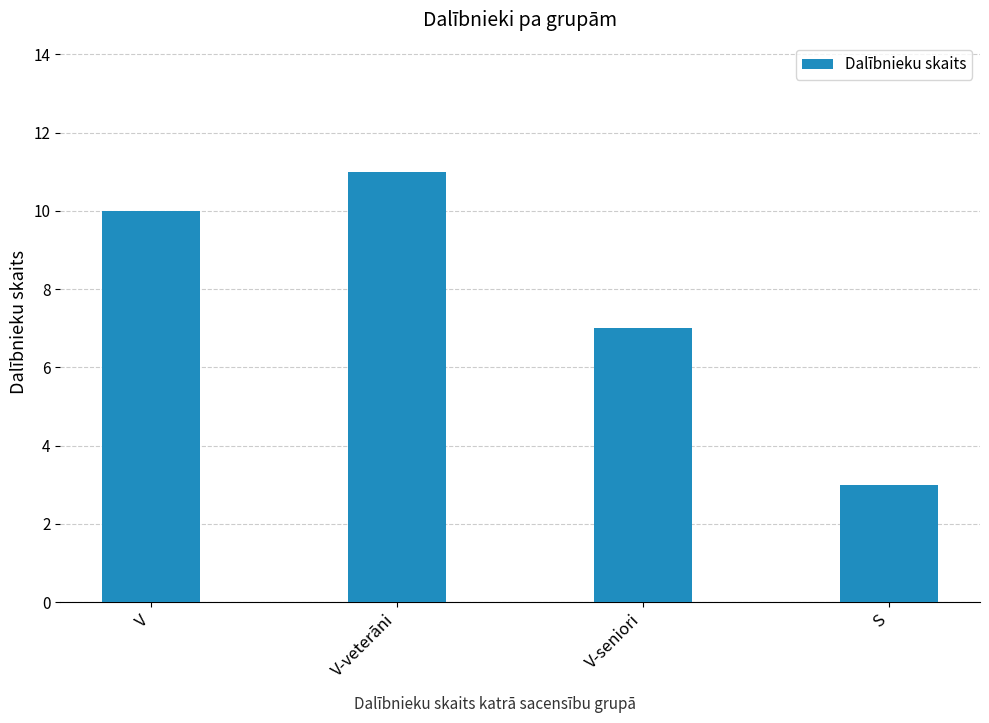

Count the values in the range 7 to 11.

3